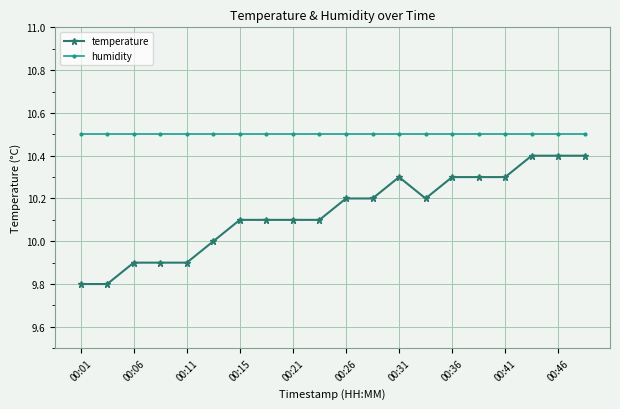

What is the average value of the humidity series?

10.5